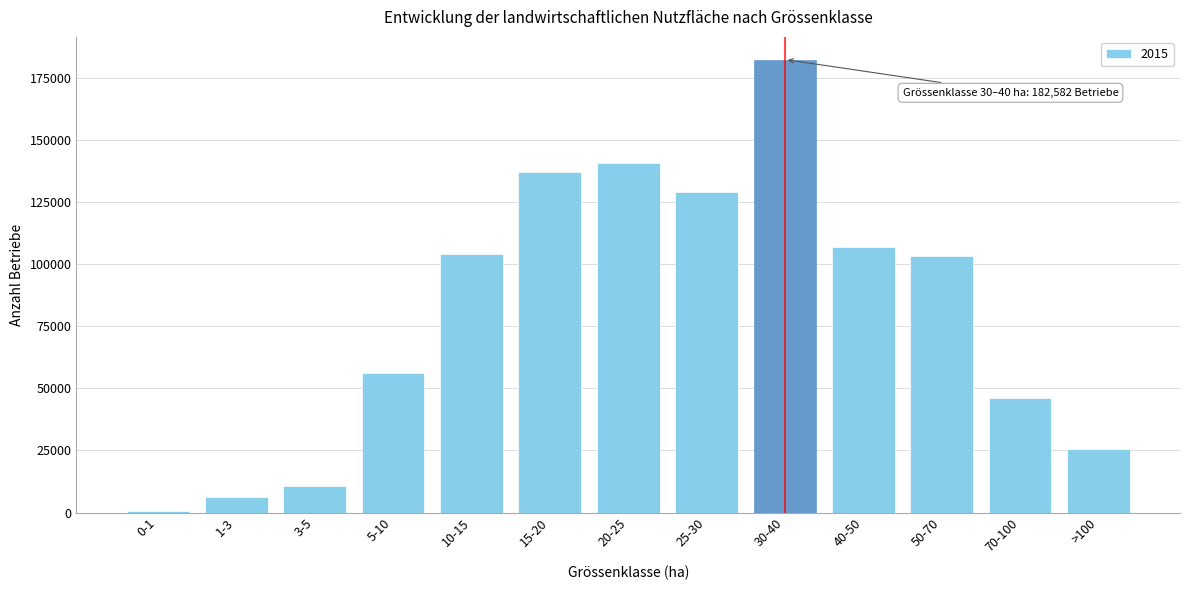

What is the label of the 9th bar from the right?

10-15